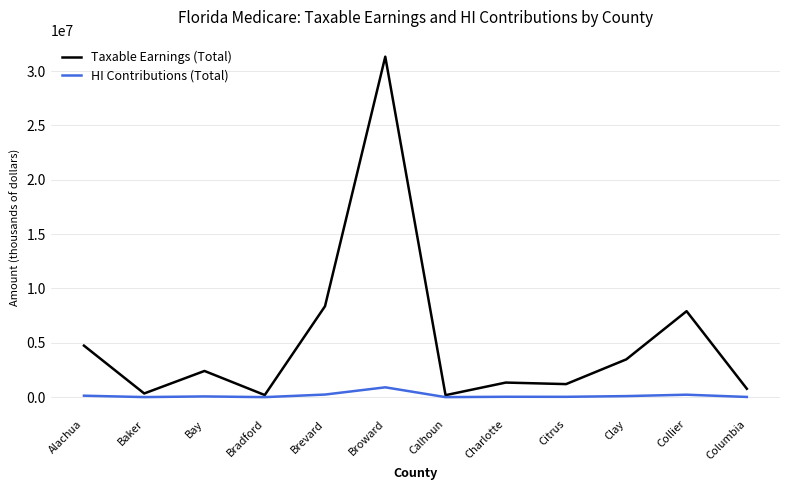

Is it true that HI Contributions (Total) equals 69983 at Bay?

True